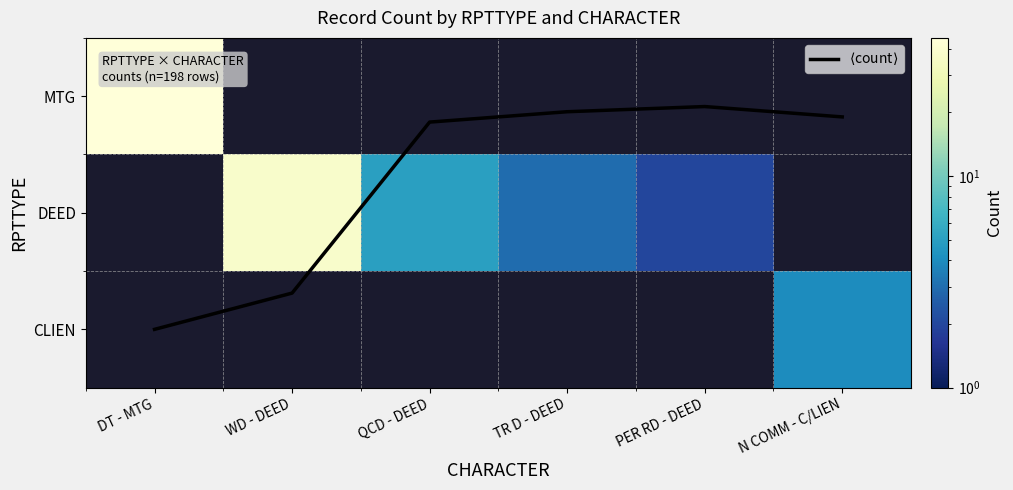

Where does the DEED series first go above 5?

WD - DEED